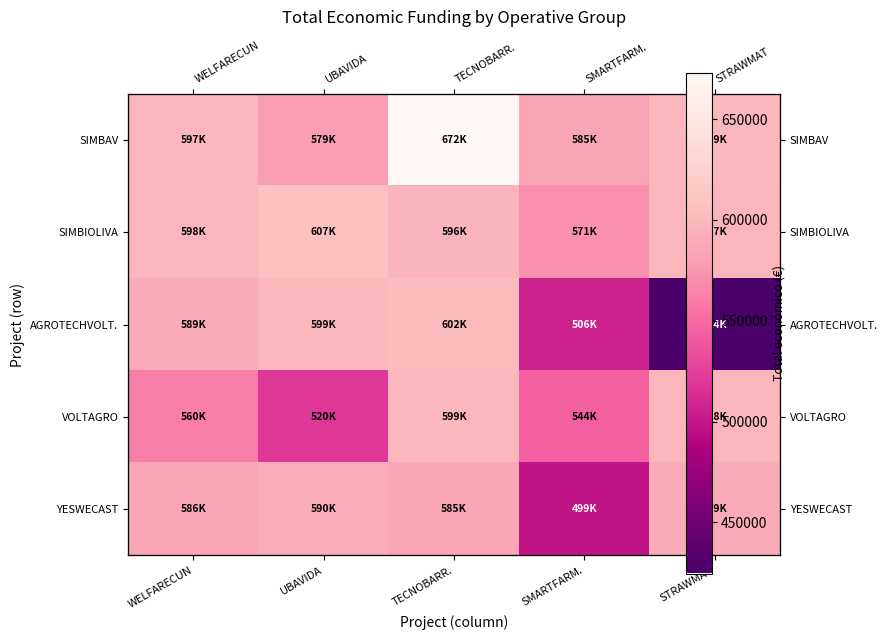

The value of SIMBAV at TECNOBARR. is 672807. True or false?

True